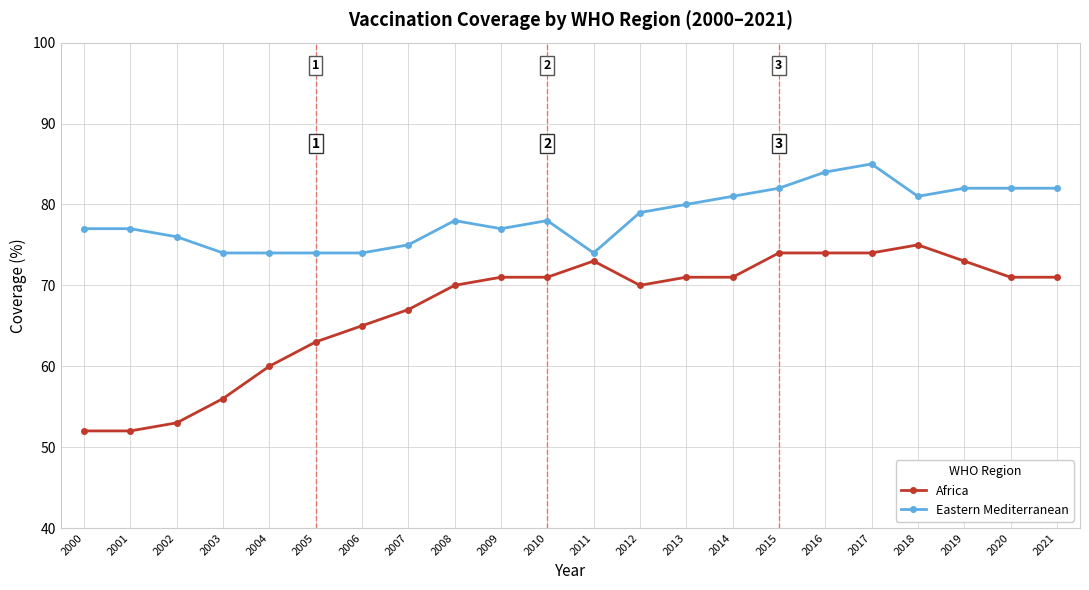

Is it true that Eastern Mediterranean equals 128 at 2002?

False